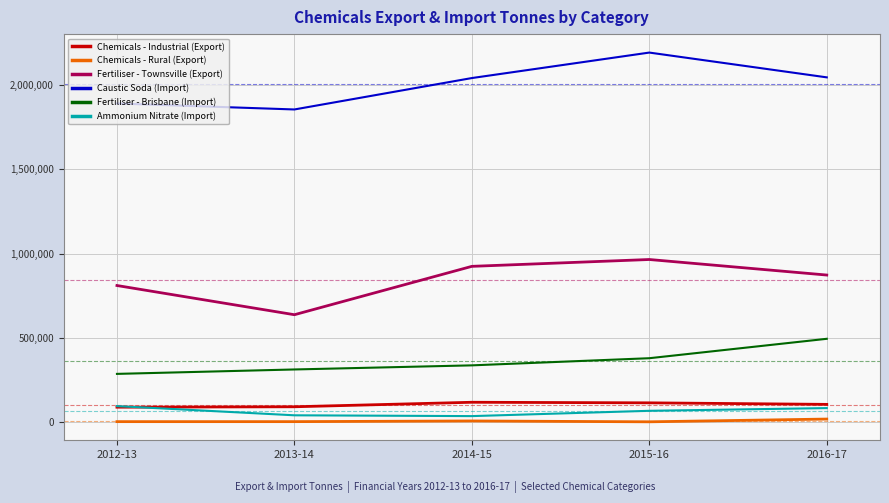

What are all the series names shown in the legend?

Chemicals - Industrial (Export), Chemicals - Rural (Export), Fertiliser - Townsville (Export), Caustic Soda (Import), Fertiliser - Brisbane (Import), Ammonium Nitrate (Import)